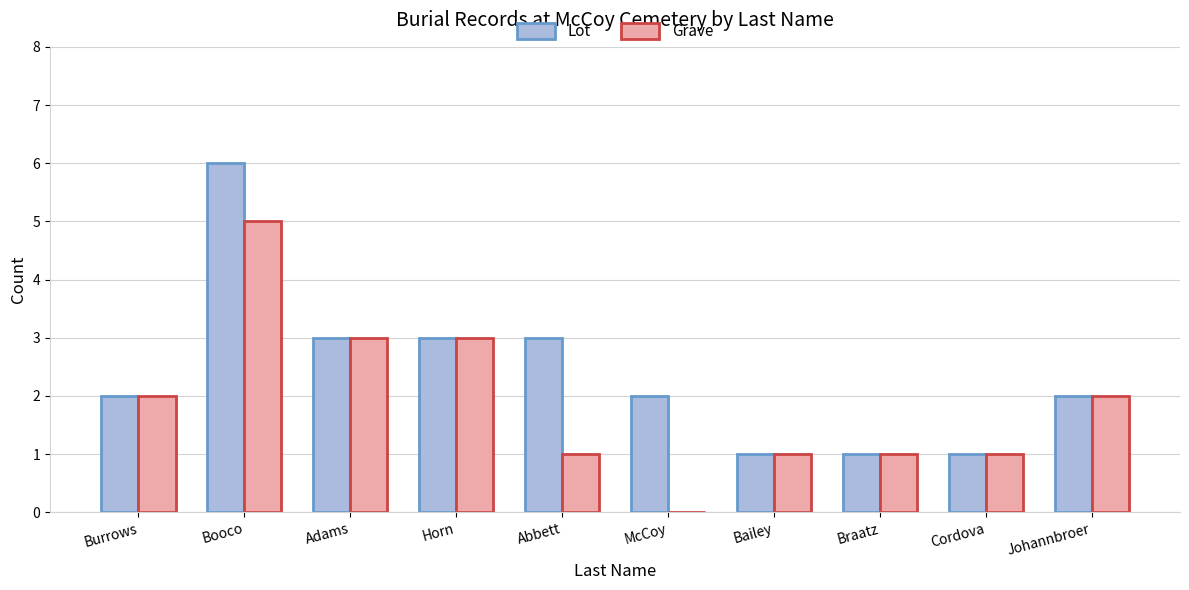

Read the Grave value at Booco.

5